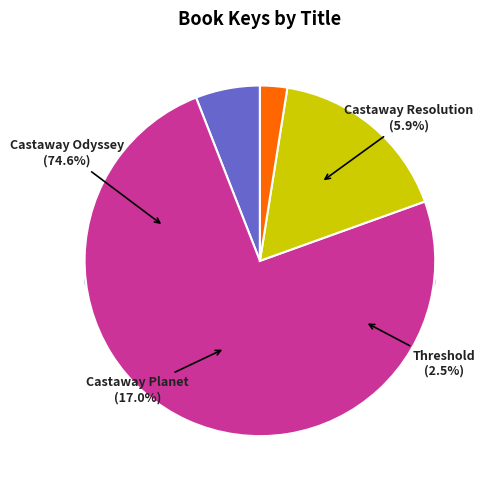

Rank the categories by value from lowest to highest.

Threshold, Castaway Resolution, Castaway Planet, Castaway Odyssey